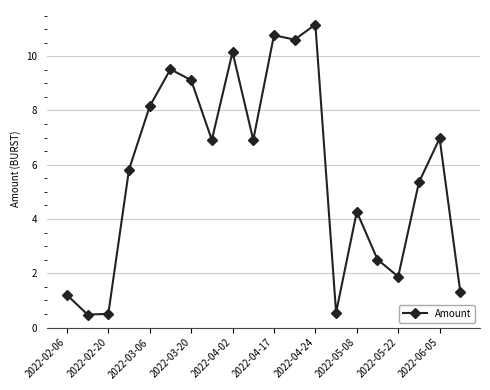

What is the difference between the maximum and minimum values?

10.7